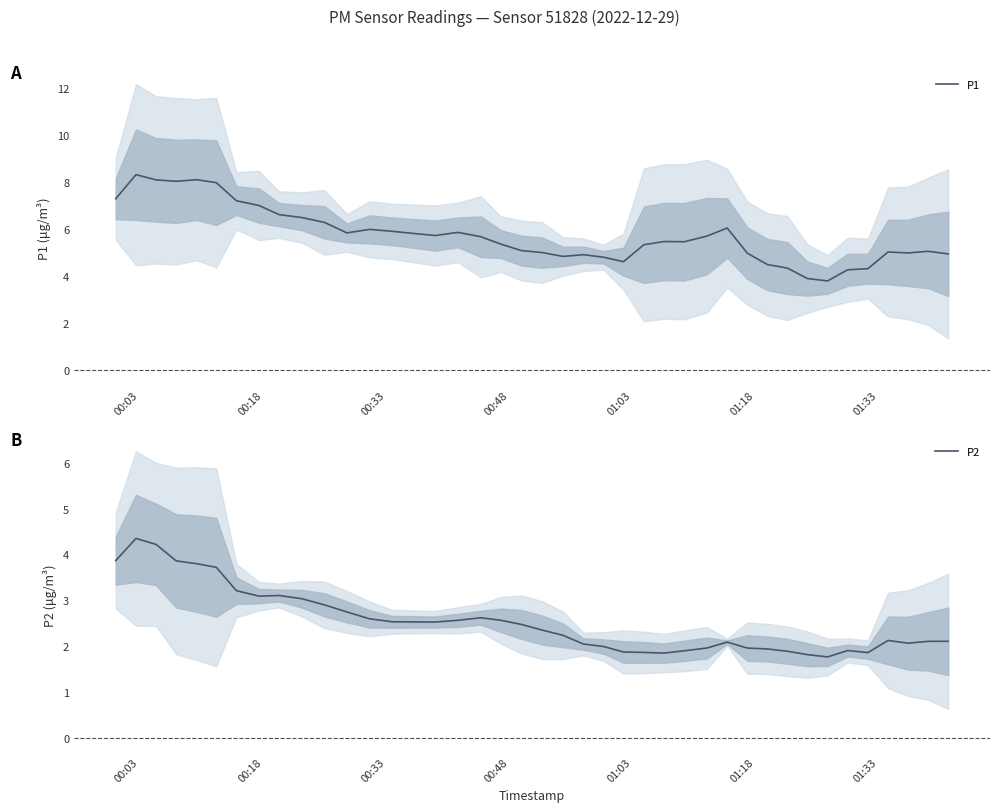

What is the sum of all P1 values?

229.7